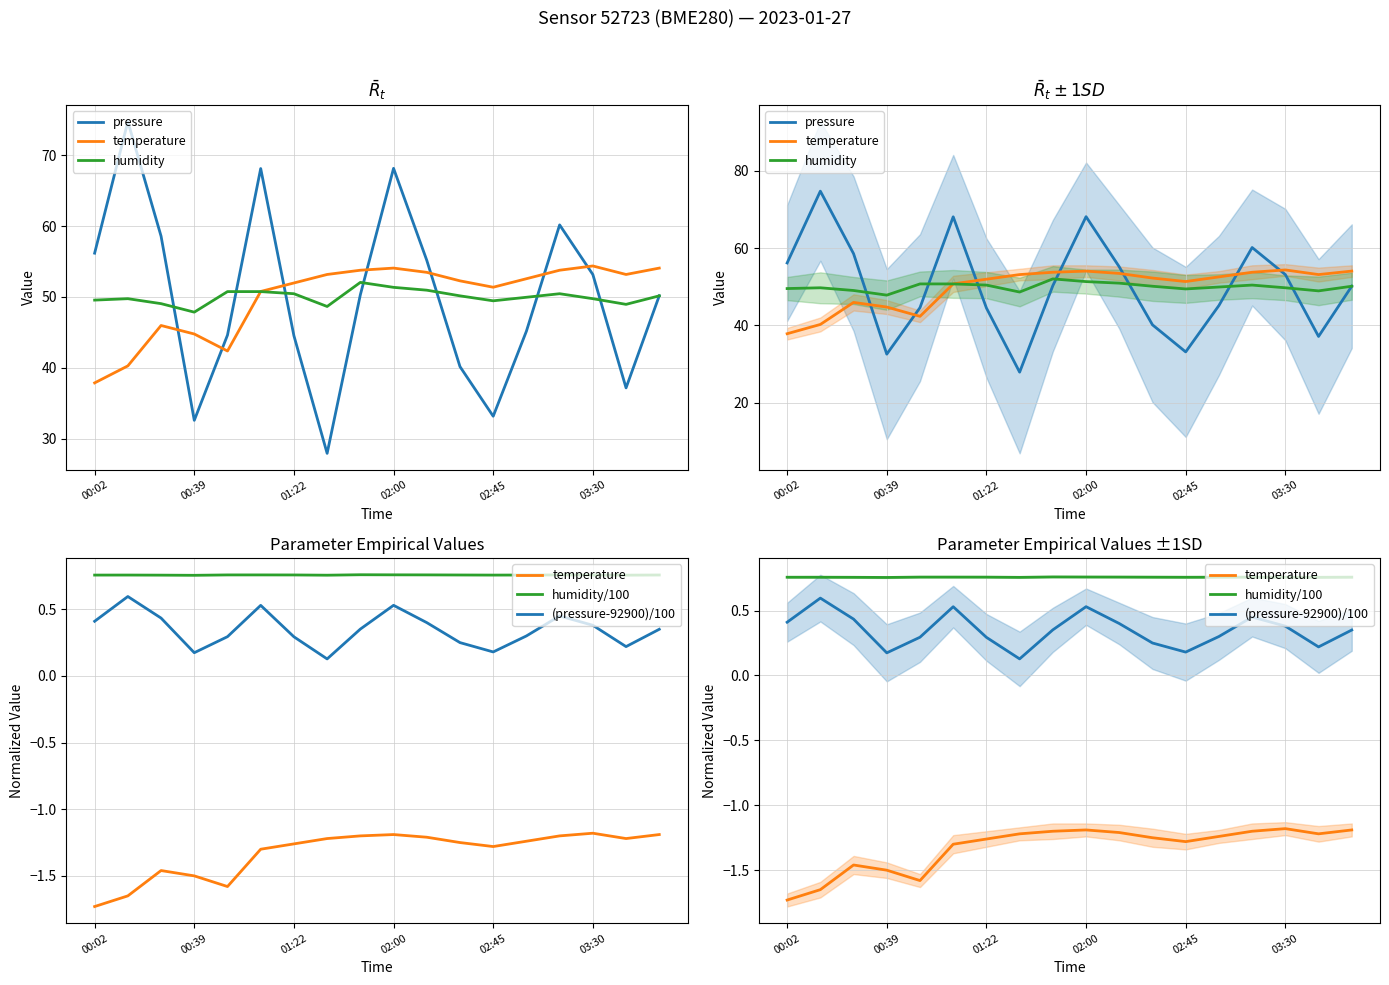

Is it true that humidity equals 24.6 at 14?

False